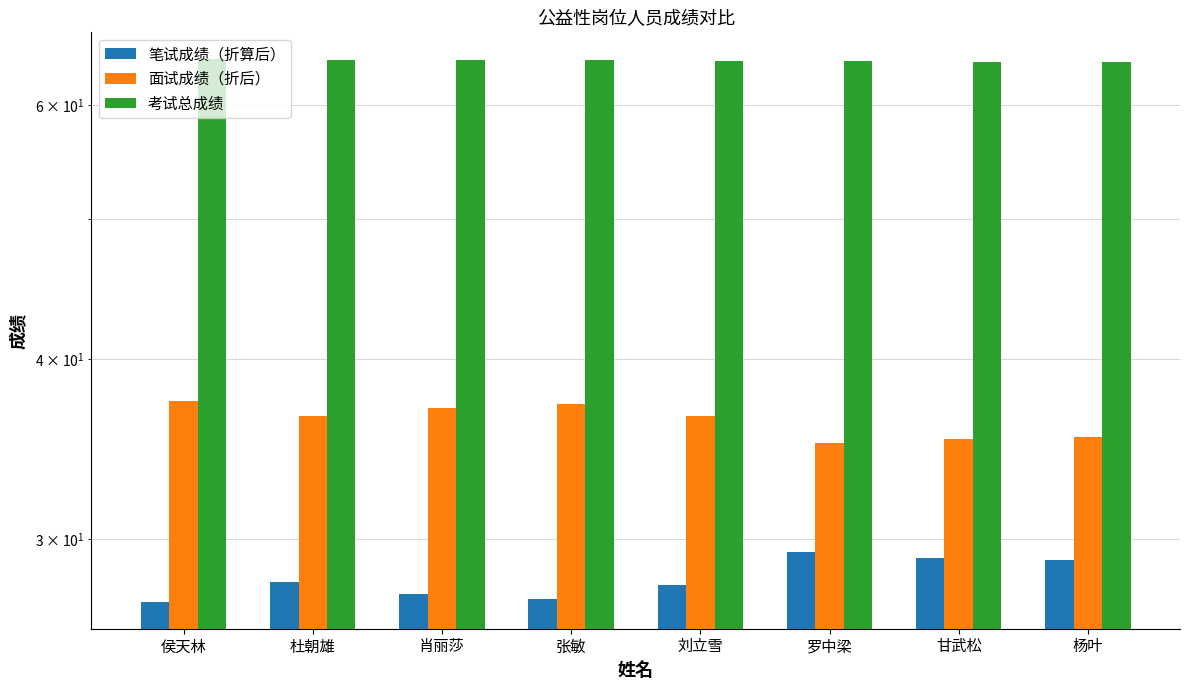

Reading left to right, list all the values displayed in this chart.

笔试成绩（折算后）: 侯天林=27.1	杜朝雄=28.0	肖丽莎=27.5	张敏=27.2	刘立雪=27.9	罗中梁=29.4	甘武松=29.1	杨叶=29.0
面试成绩（折后）: 侯天林=37.4	杜朝雄=36.5	肖丽莎=37.0	张敏=37.2	刘立雪=36.5	罗中梁=35.0	甘武松=35.2	杨叶=35.3
考试总成绩: 侯天林=64.5	杜朝雄=64.5	肖丽莎=64.5	张敏=64.5	刘立雪=64.4	罗中梁=64.4	甘武松=64.3	杨叶=64.3